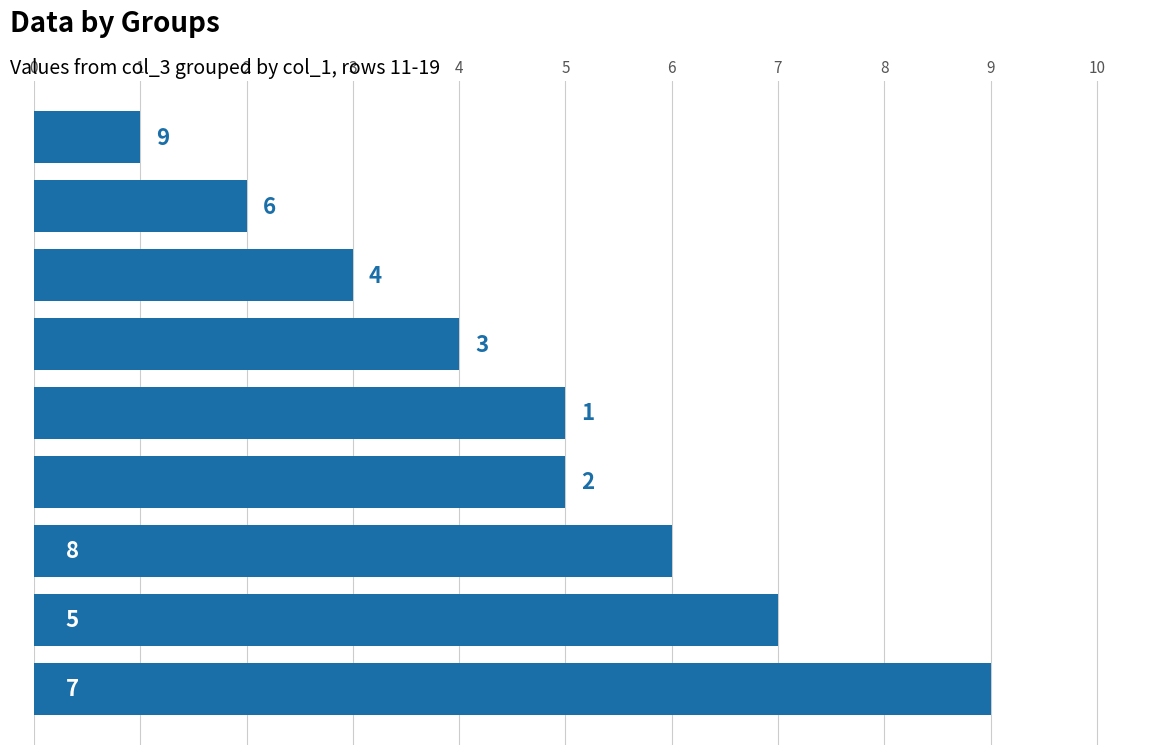

Are the bars grouped side by side (vs. stacked)?

No